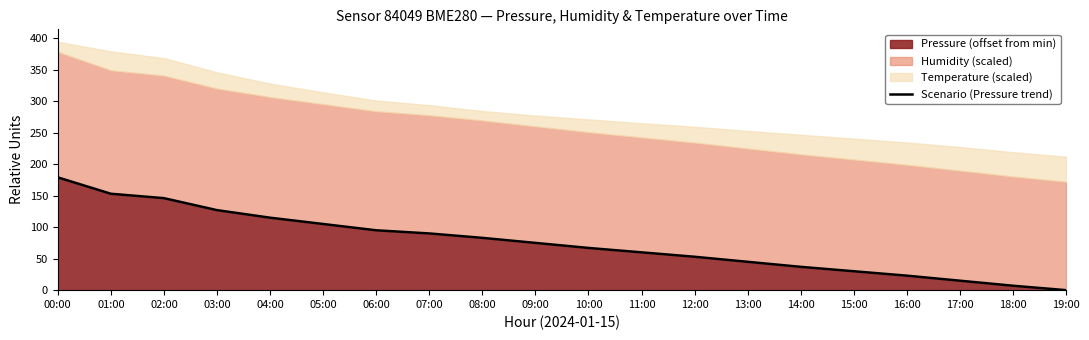

What is the label of the 4th point from the left?

03:00